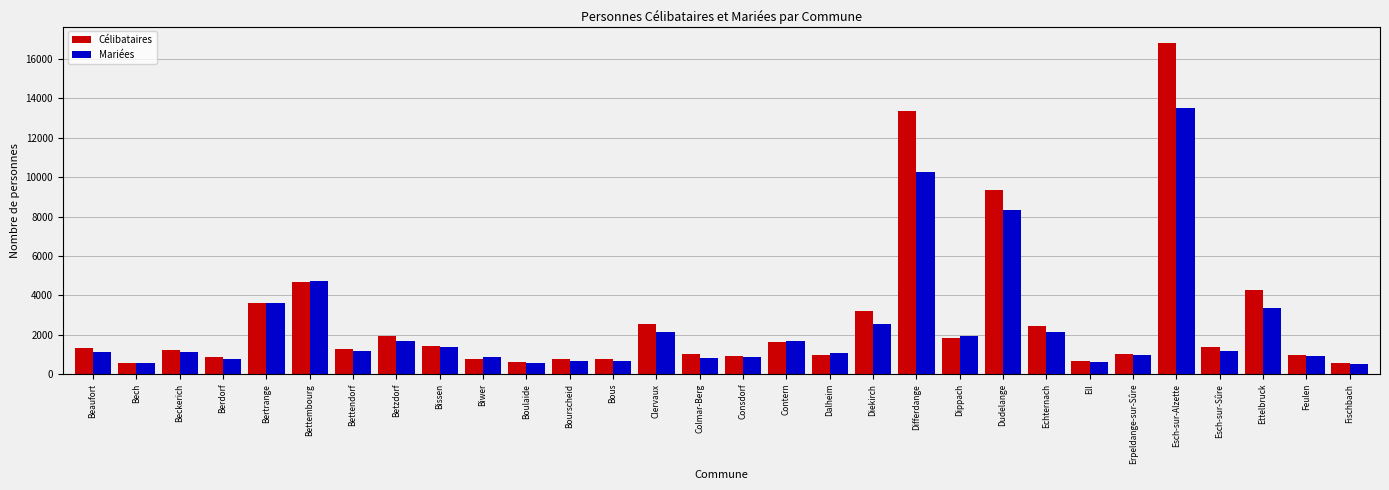

What is the value of the Célibataires bar at the 3rd from the left?

1222